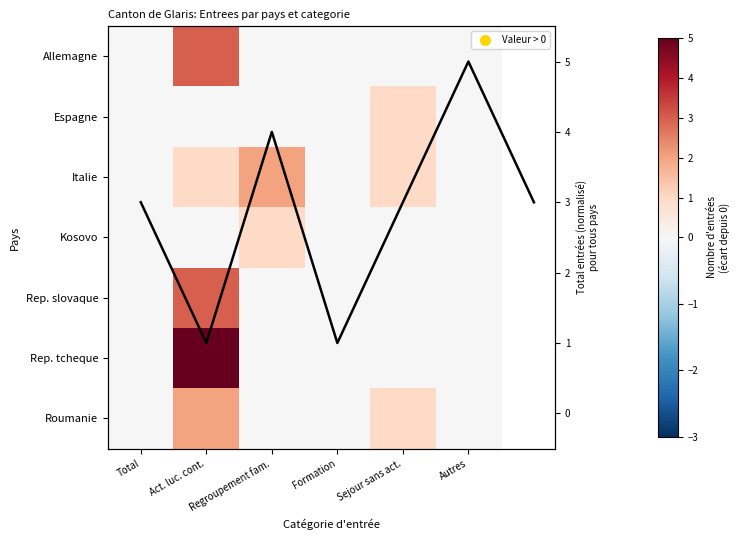

What is the sum of all Rep. slovaque values?

3